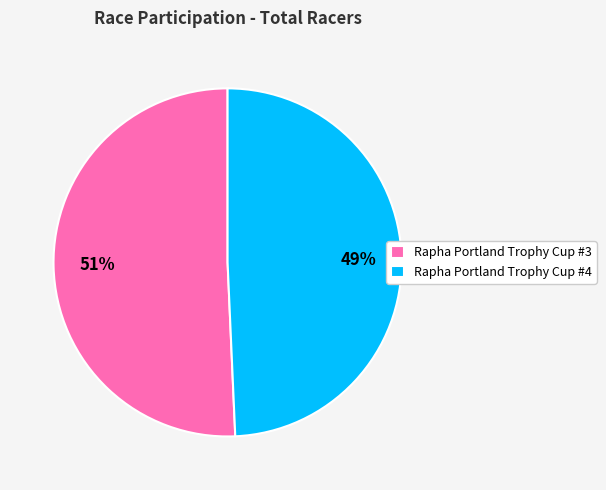

How many slices are in this pie chart?

2